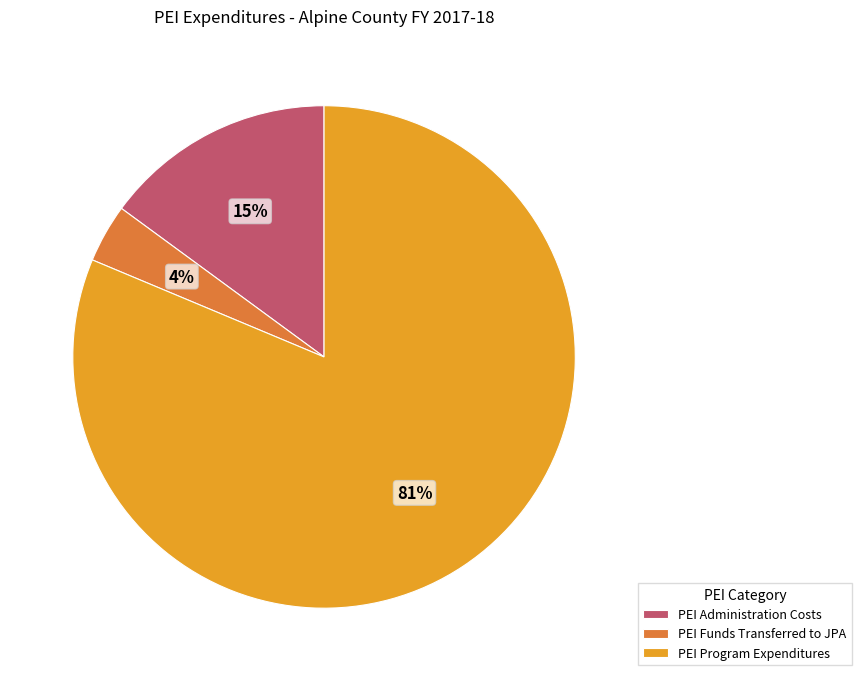

Is there any slice that represents more than half of the pie?

Yes